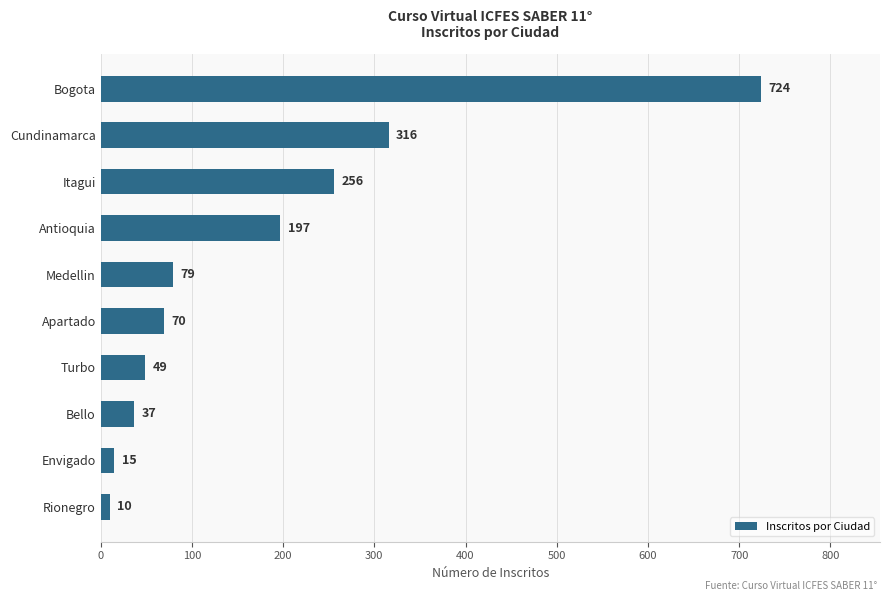

The value at Antioquia is 197. True or false?

True